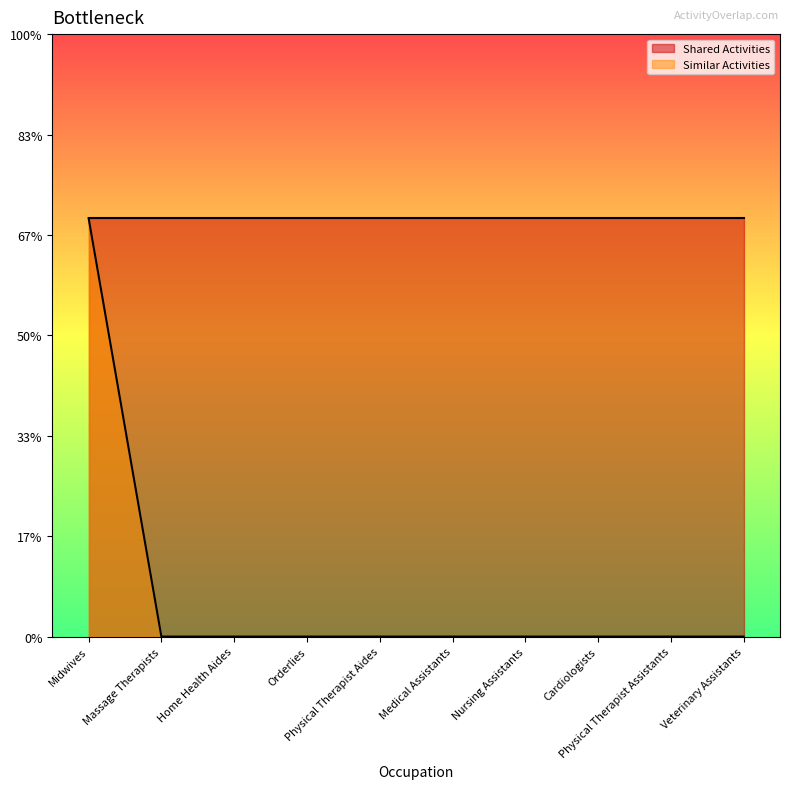

Which has a higher value, Massage Therapists or Physical Therapist Assistants?

Massage Therapists